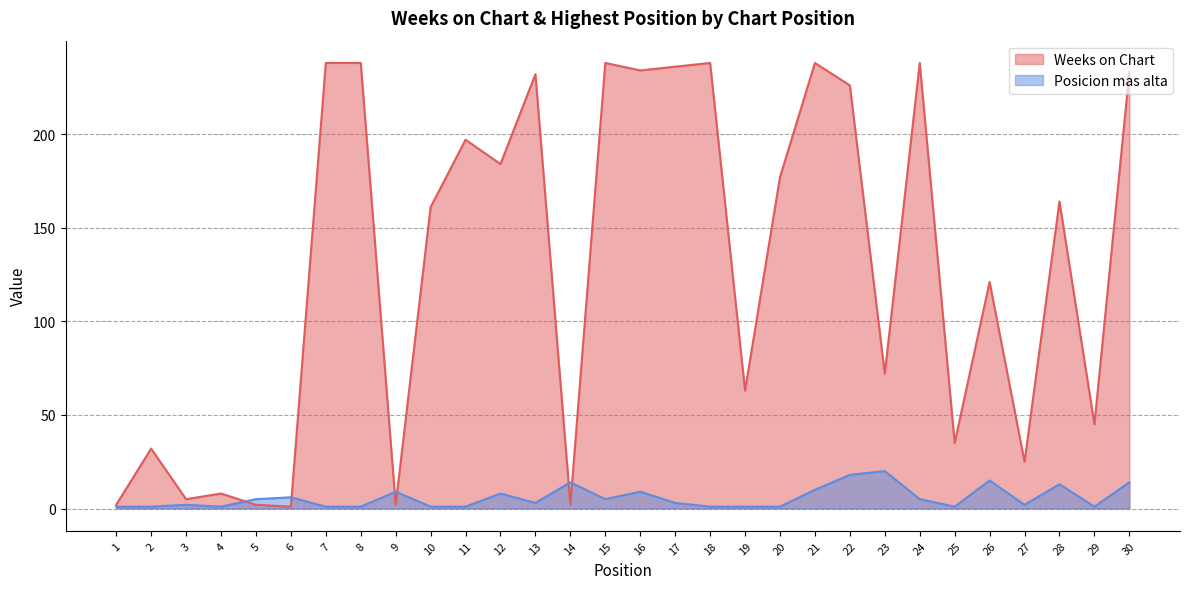

Where is Weeks on Chart nearest to the value 119?

26